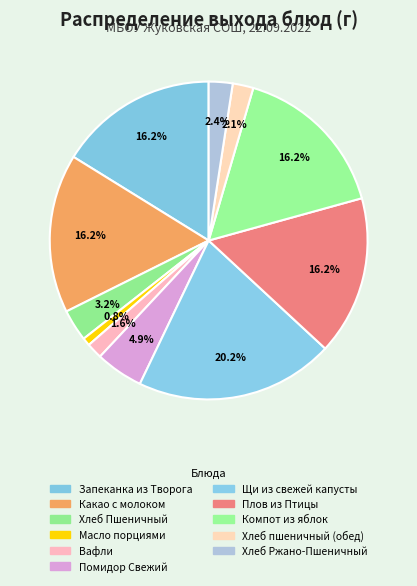

How many slices are in this pie chart?

11